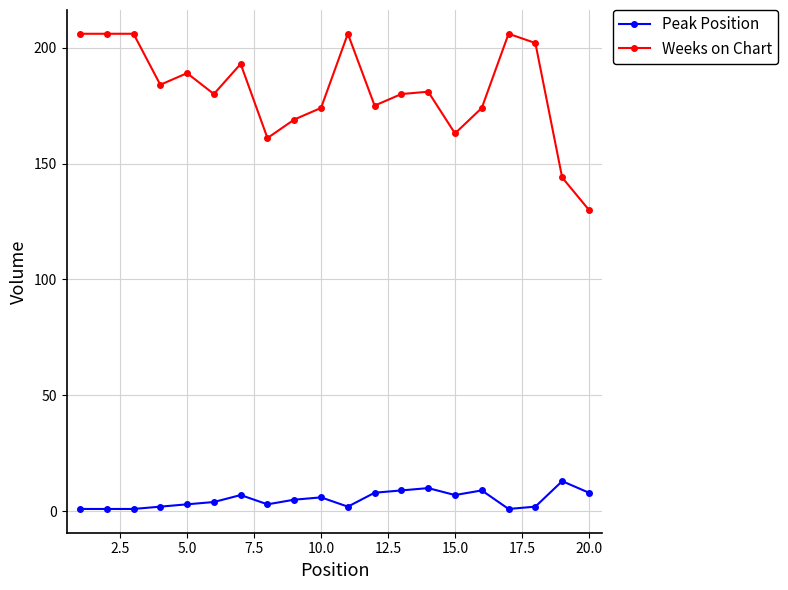

What is the sum of all Weeks on Chart values?

3629